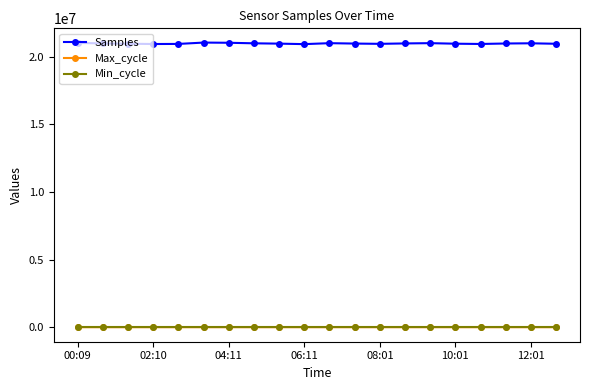

Which series has the largest total across all categories?

Samples